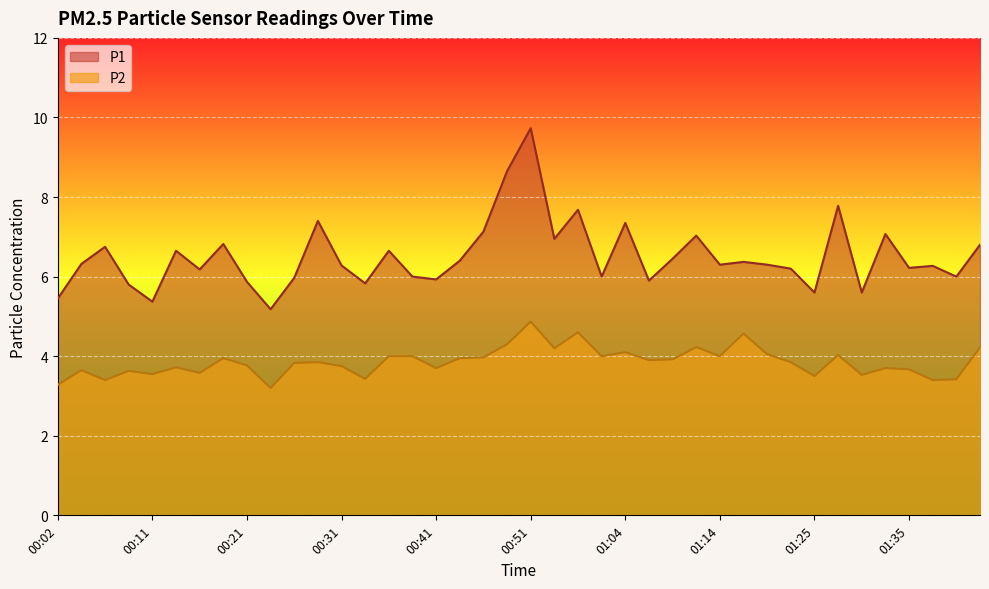

Does the chart display data point markers on the line(s)?

No